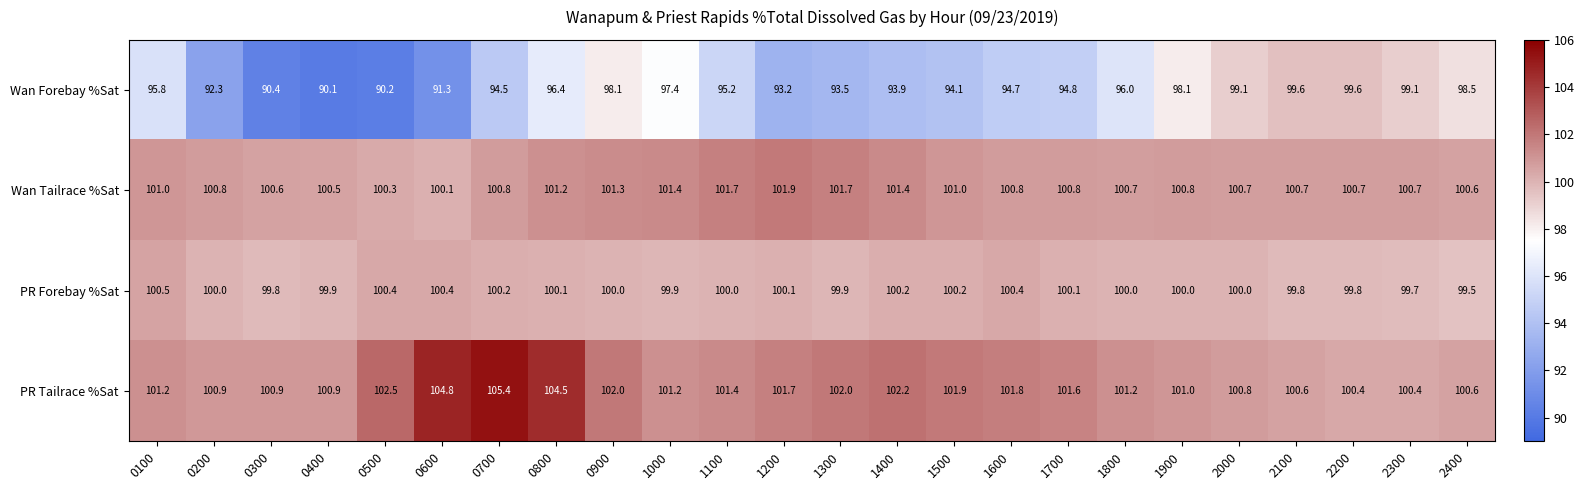

Which label corresponds to the smallest value in the chart?

0400